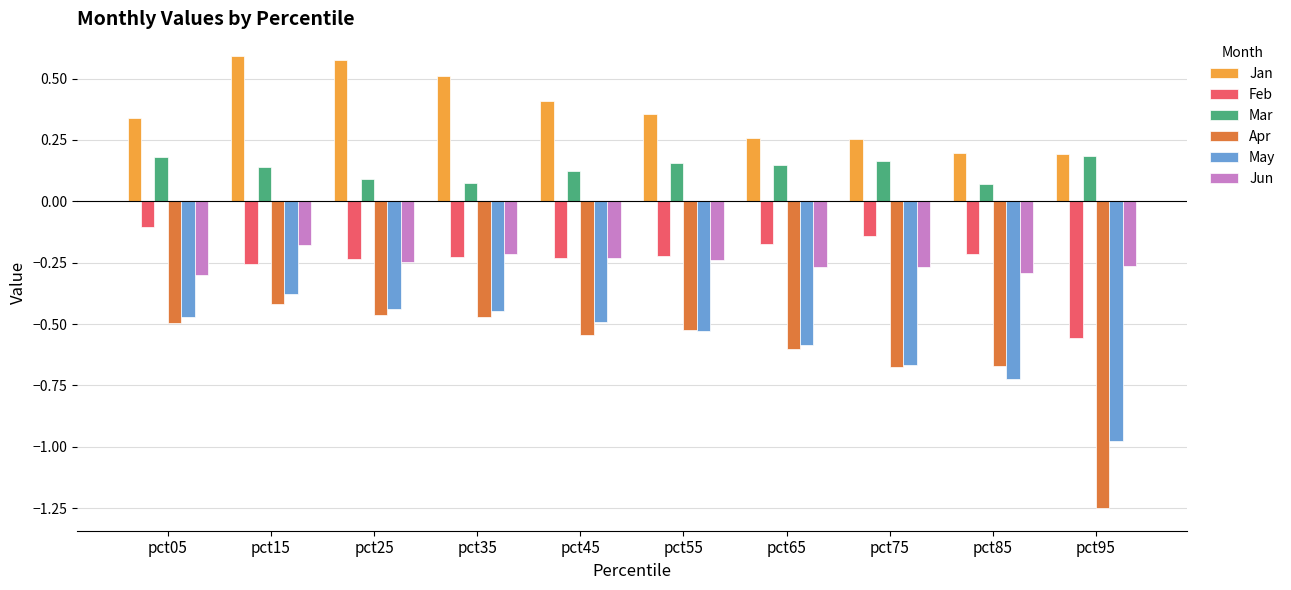

Which series changed the most between pct85 and pct95?

Apr